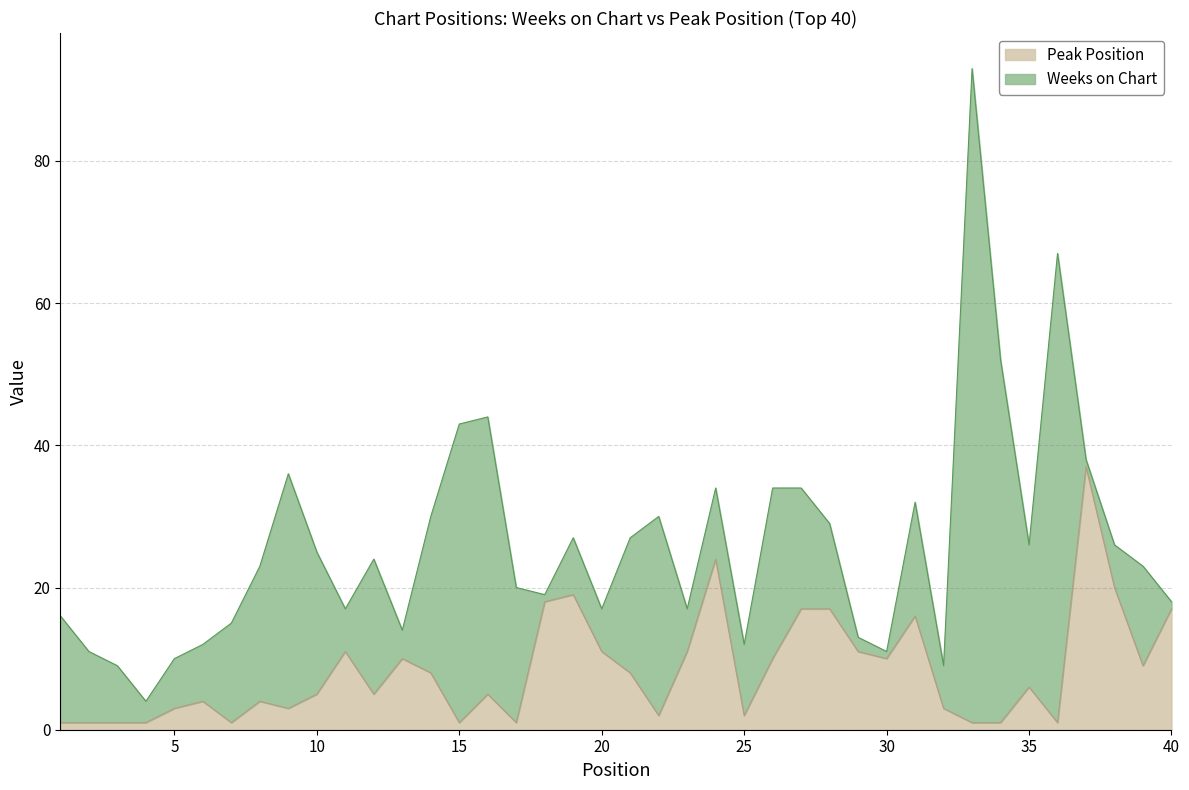

Rank the categories by value from highest to lowest.

37, 24, 38, 19, 18, 27, 28, 40, 31, 11, 20, 23, 29, 13, 26, 30, 39, 14, 21, 35, 10, 12, 16, 6, 8, 5, 9, 32, 22, 25, 1, 2, 3, 4, 7, 15, 17, 33, 34, 36